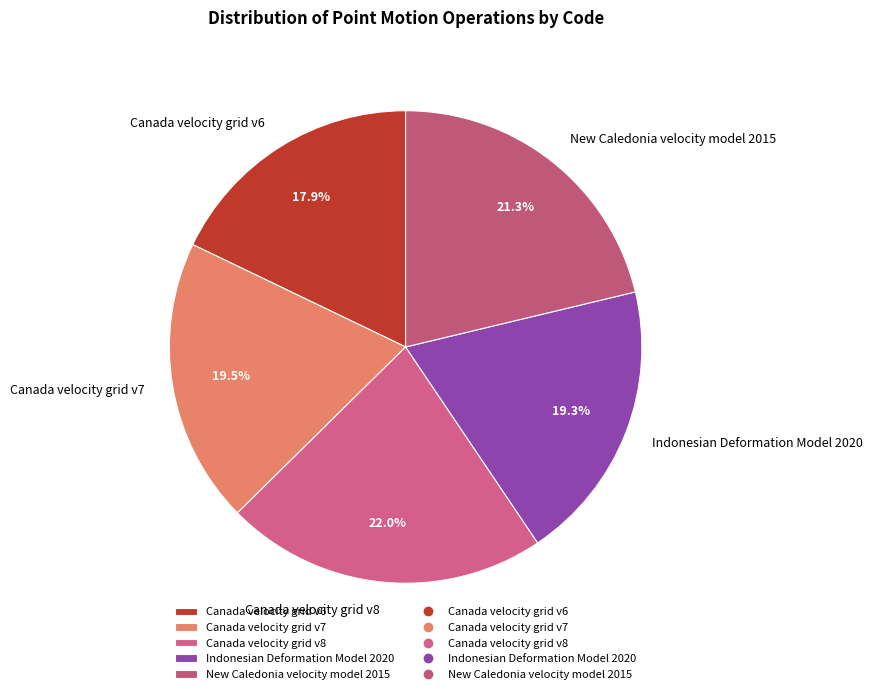

How much of the chart is everything except Canada velocity grid v8?

78.0%